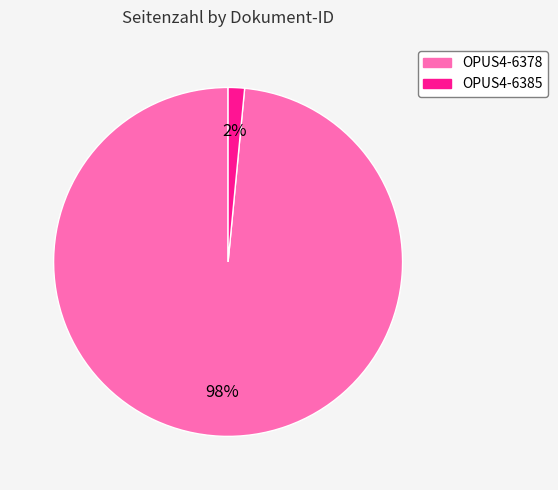

Between OPUS4-6378 and OPUS4-6385, which is larger?

OPUS4-6378